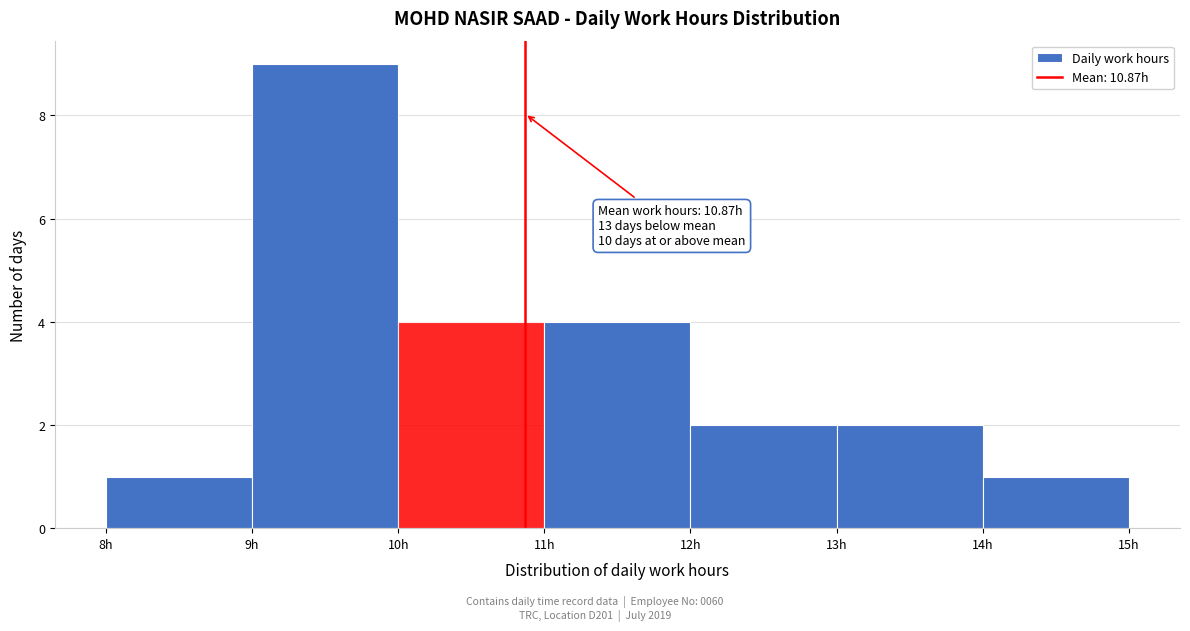

Which range on the x-axis has the tallest bar?

9 to 10